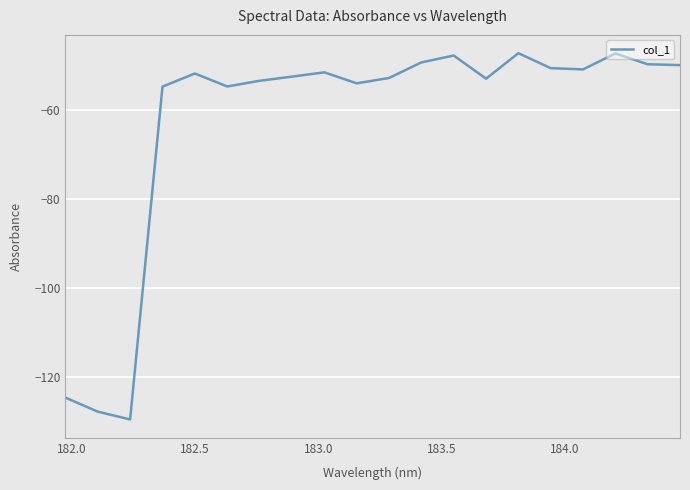

What is the difference between the maximum and minimum values?

82.4